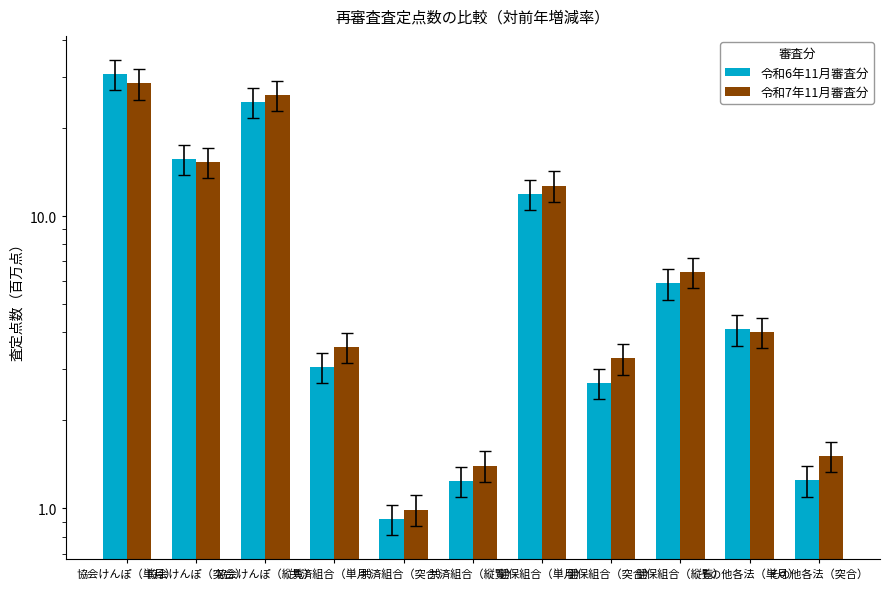

Reading right to left, what are all the values shown in this chart?

令和6年11月審査分: その他各法（突合）=1.2	その他各法（単月）=4.1	健保組合（縦覧）=5.9	健保組合（突合）=2.7	健保組合（単月）=11.9	共済組合（縦覧）=1.2	共済組合（突合）=0.9	共済組合（単月）=3.0	協会けんぽ（縦覧）=24.5	協会けんぽ（突合）=15.7	協会けんぽ（単月）=30.6
令和7年11月審査分: その他各法（突合）=1.5	その他各法（単月）=4.0	健保組合（縦覧）=6.4	健保組合（突合）=3.3	健保組合（単月）=12.7	共済組合（縦覧）=1.4	共済組合（突合）=1.0	共済組合（単月）=3.6	協会けんぽ（縦覧）=25.9	協会けんぽ（突合）=15.3	協会けんぽ（単月）=28.4